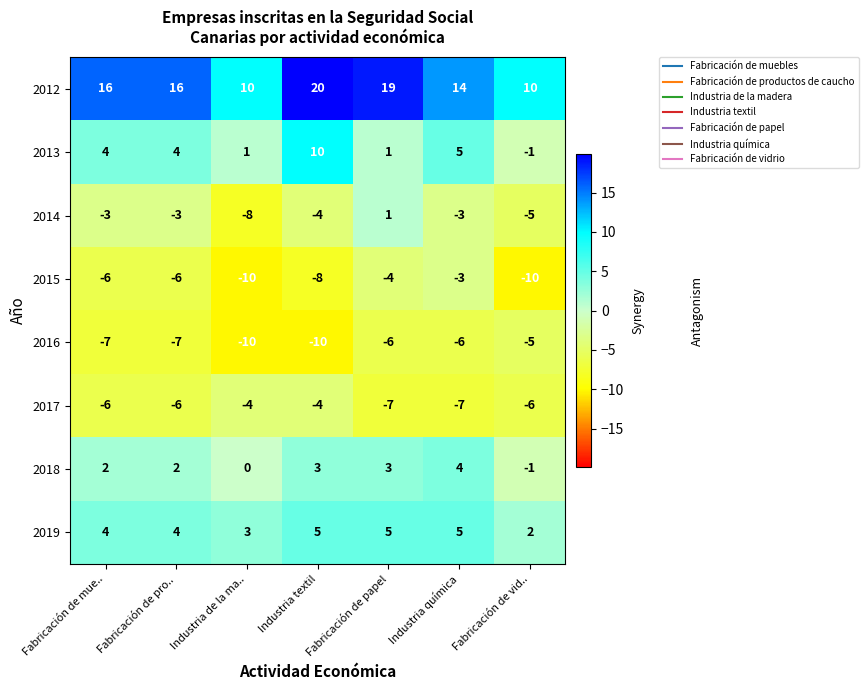

What is the spread (max minus min) of values at Industria química?

21